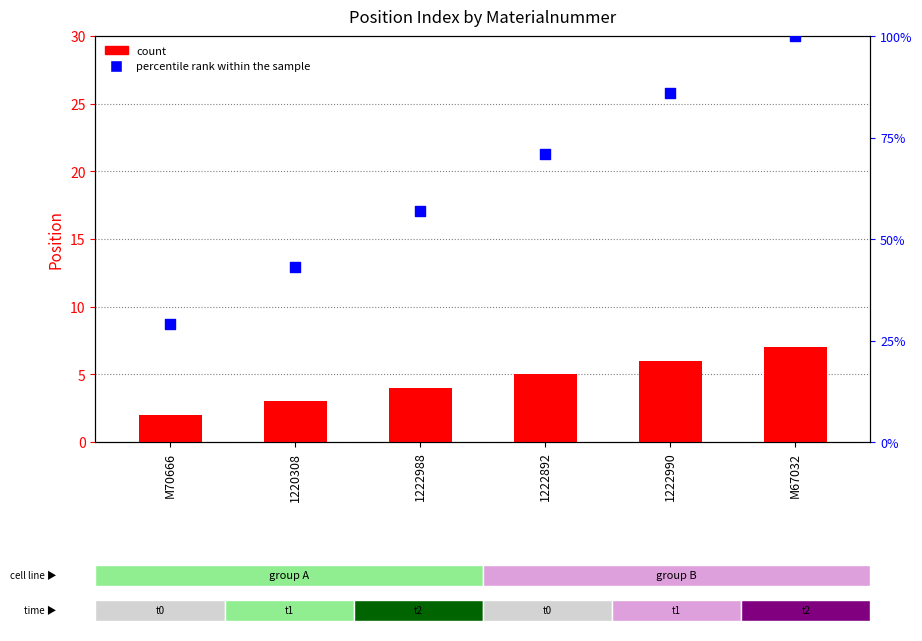

Is the value of percentile rank within the sample at M70666 greater than the value of Position (count) at 1222990?

Yes